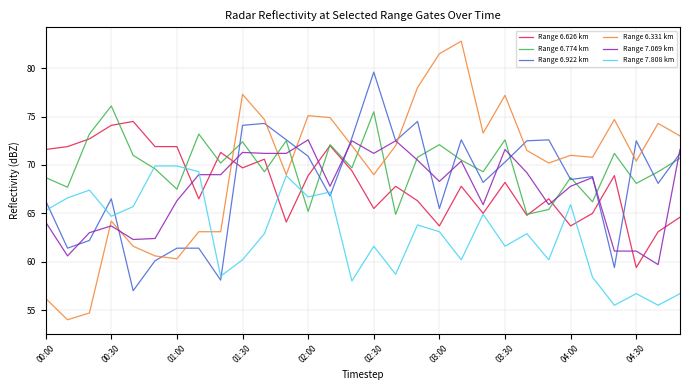

Which series has the largest range (max minus min)?

Range 6.331 km